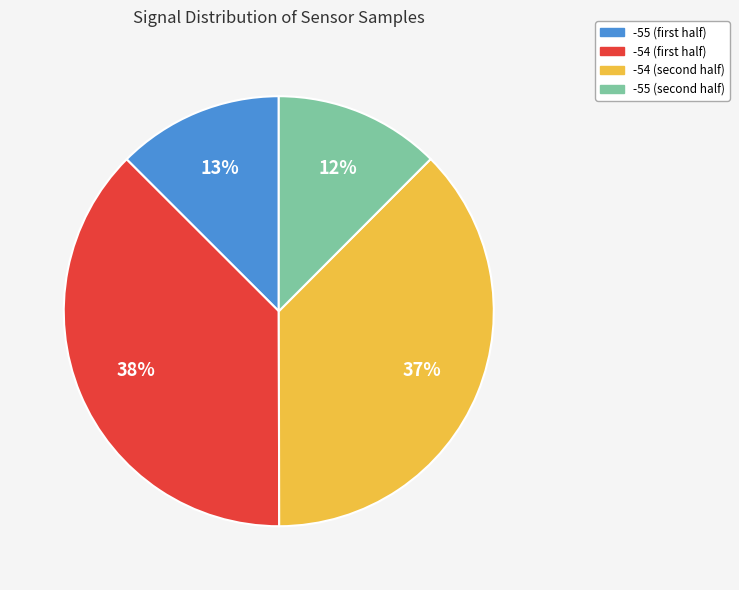

Is there any slice that represents more than half of the pie?

No